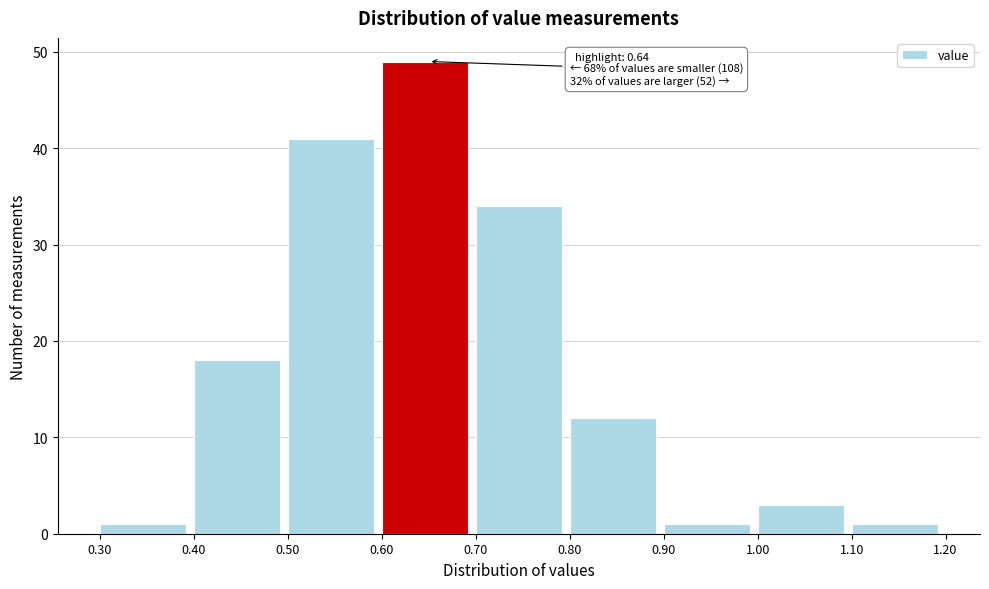

Over which range of the x-axis is the bar tallest?

0.60 to 0.70